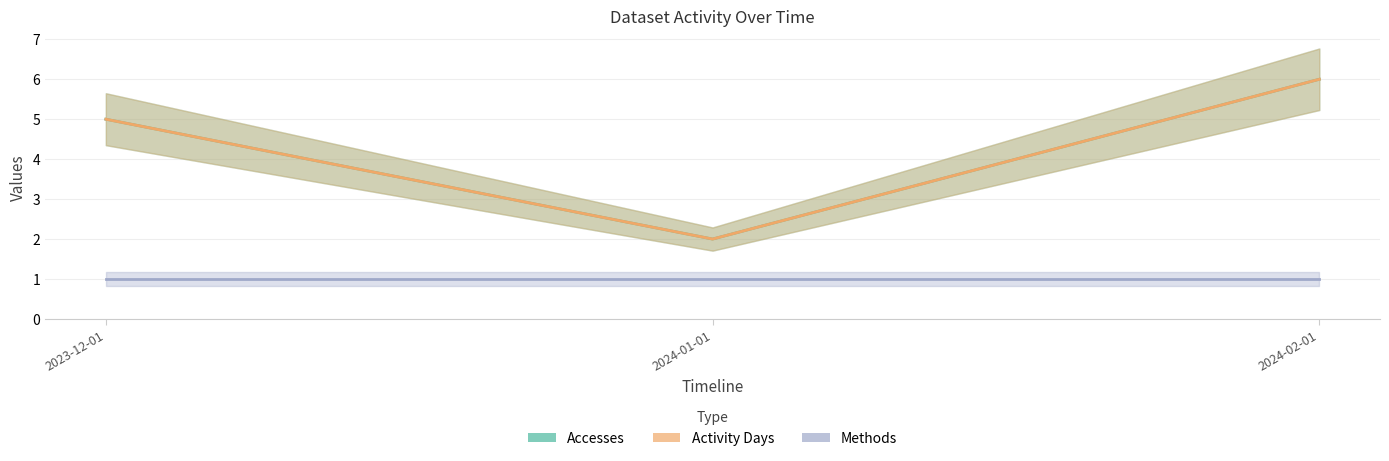

What is the difference between the maximum and second lowest values in the Activity Days series?

1